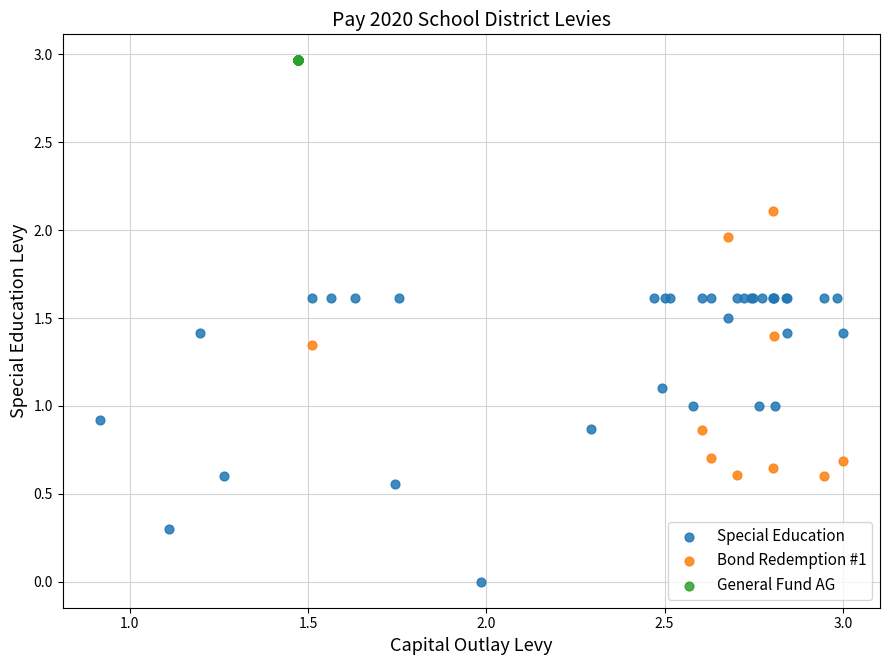

Which series contains the highest Y value?

General Fund AG